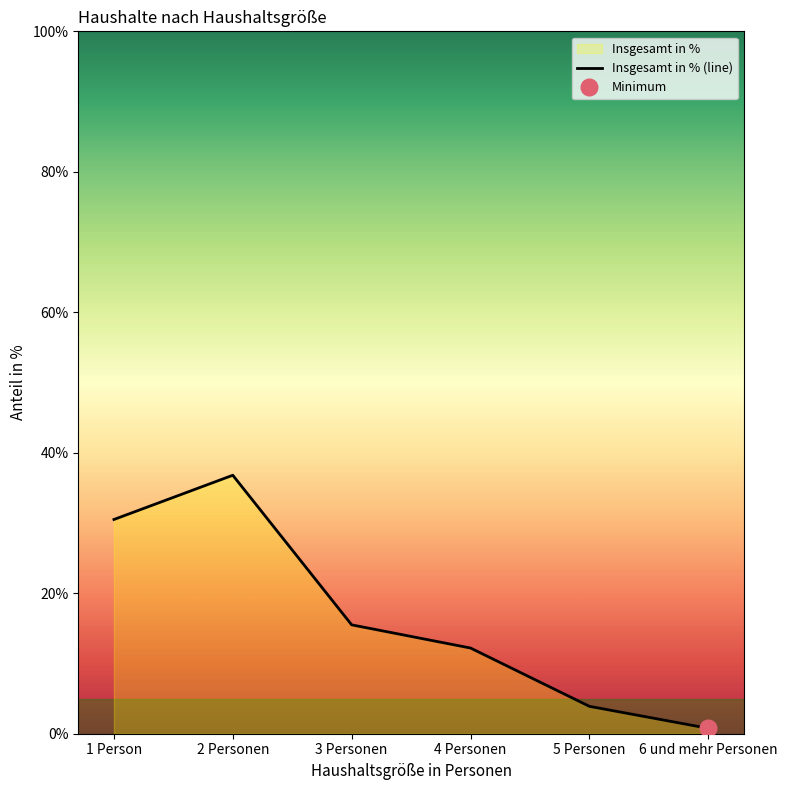

Where is the first local maximum?

2 Personen